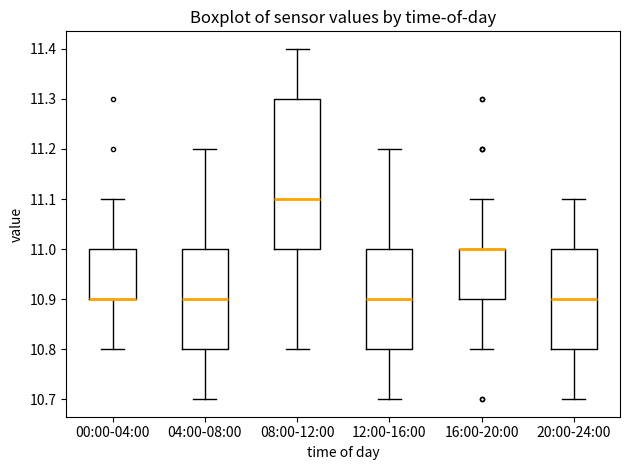

Where does the upper whisker of the box for 12:00-16:00 end on the y-axis? The values are not printed on the chart, so give them approximately, as read against the axis.

11.2